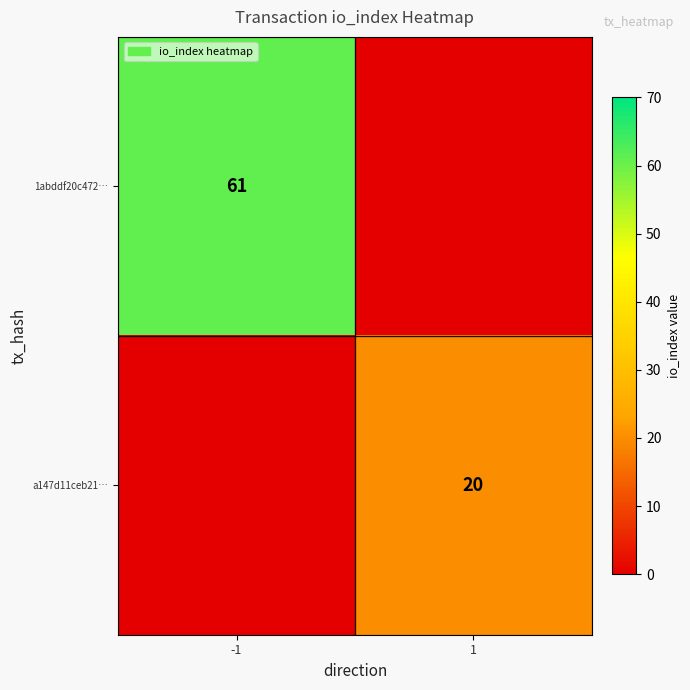

Is it true that a147d11ceb21… equals 4 at 1?

False